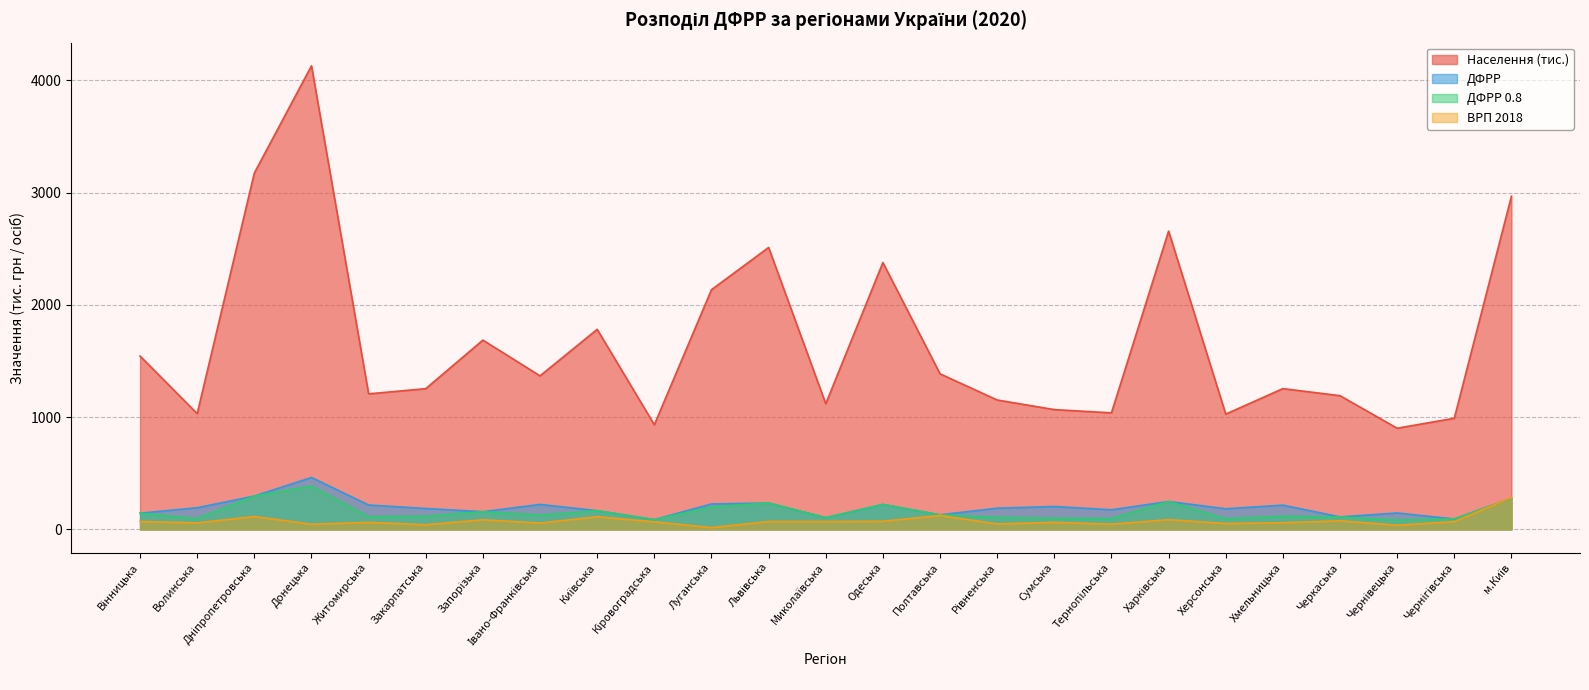

True or false: Населення (тис.) and ВРП 2018 cross at least once.

False